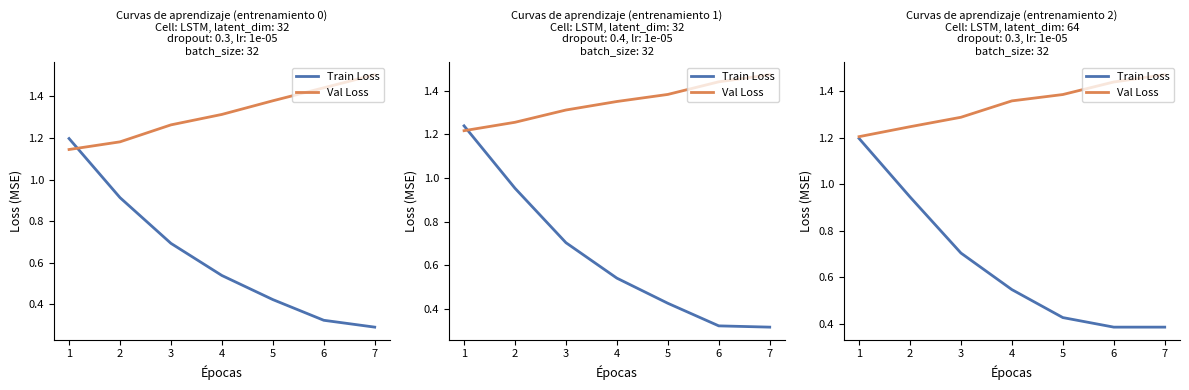

List the series in order of their peak value, highest first.

Val Loss, Train Loss